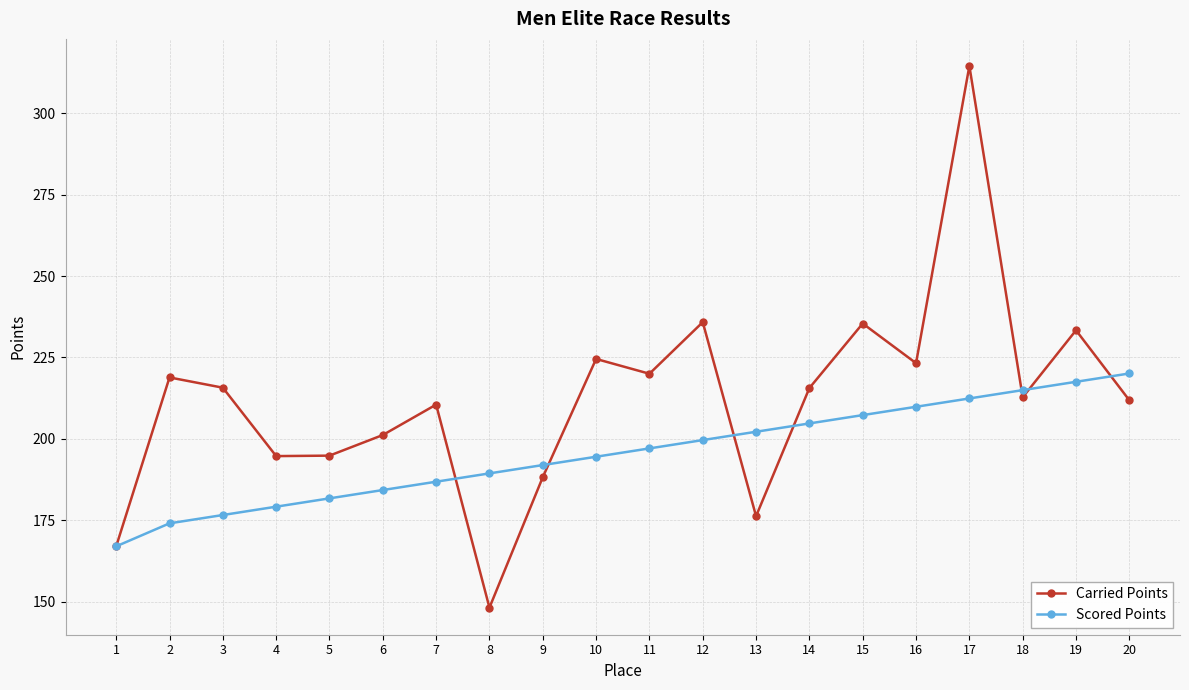

Read the Carried Points value at 2.

218.9